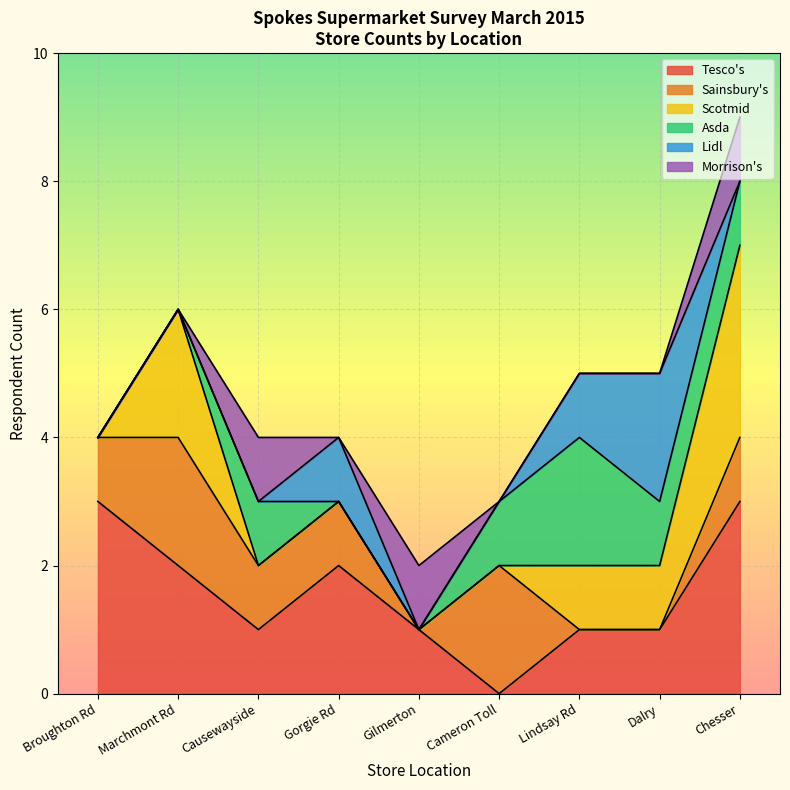

The Tesco's series shows 1 at Causewayside. True or false?

True